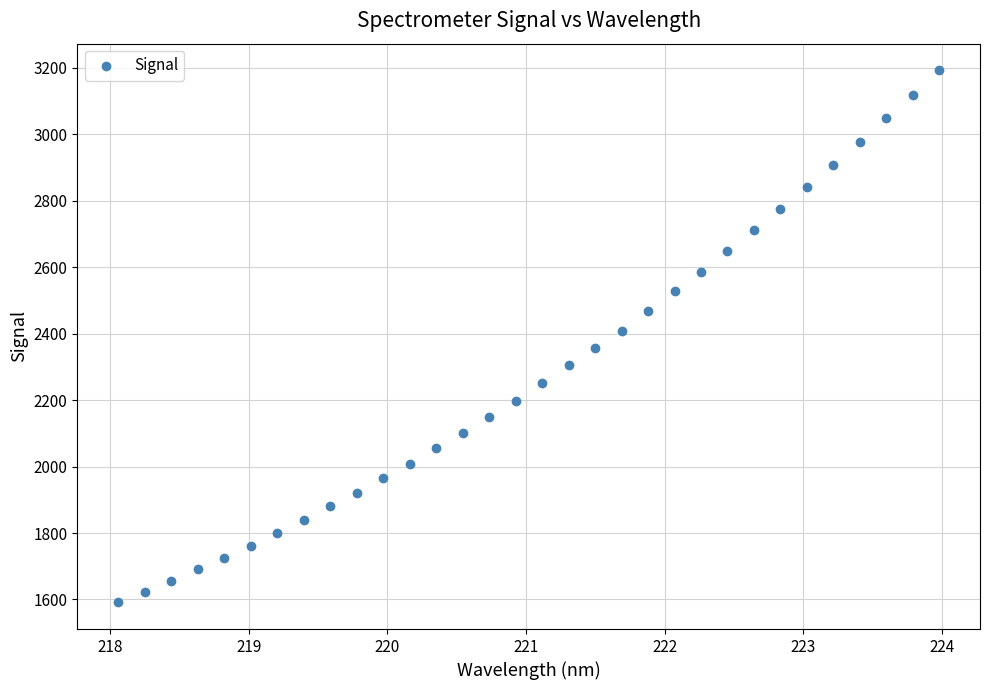

What is the range of X values (max minus min)?

5.9